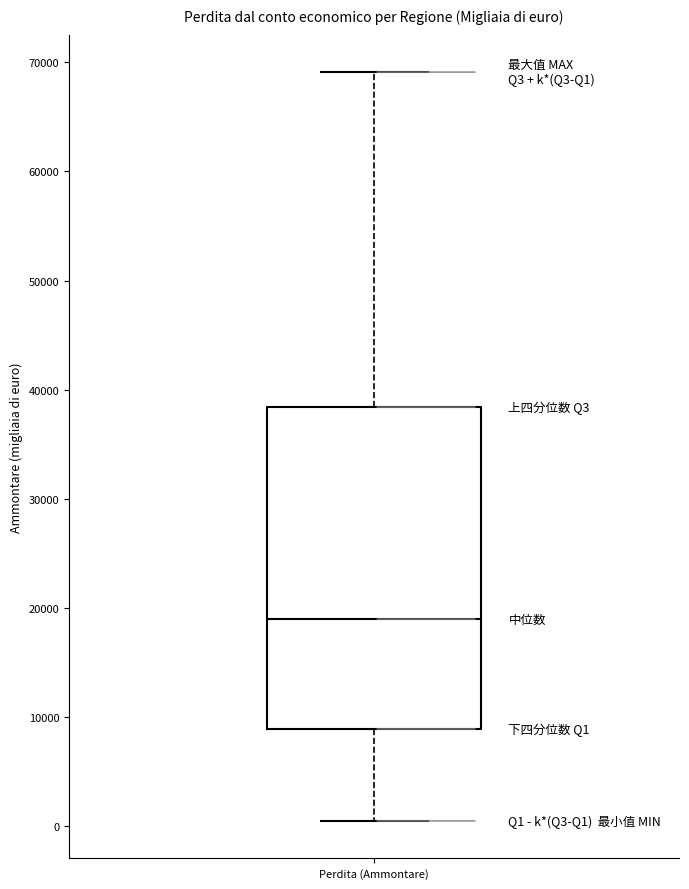

Transcribe this box plot: give where the median line is, the range the box spans, and where the two whiskers end, as read against the y-axis. The values are not printed on the chart, so give them approximately, as read against the axis.

median 19000, box 9000 to 38000, whiskers 0 to 69000